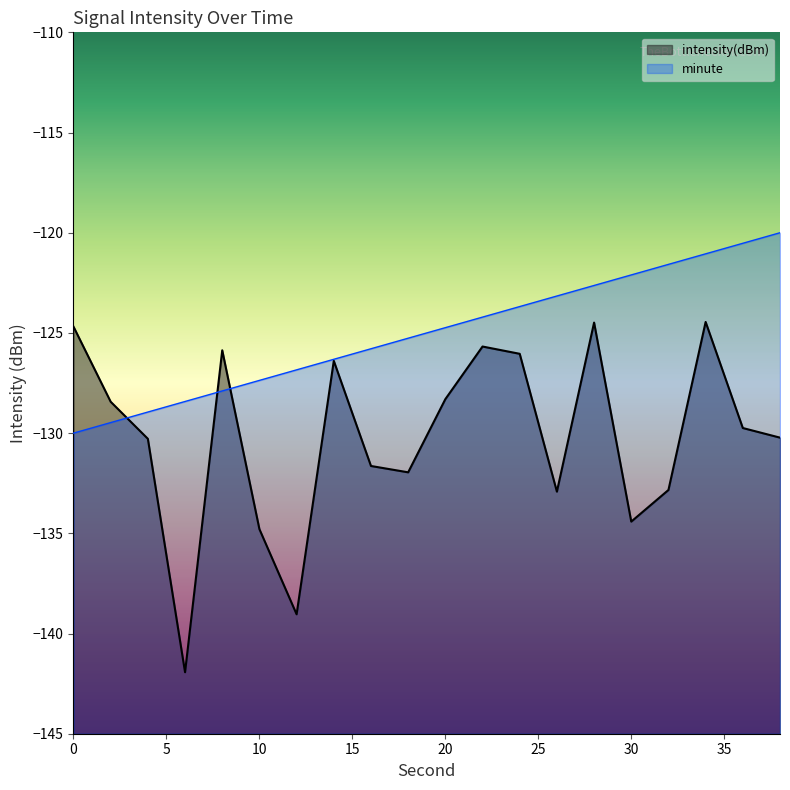

Which series ends up on top after the final intersection of second and intensity(dBm)?

second